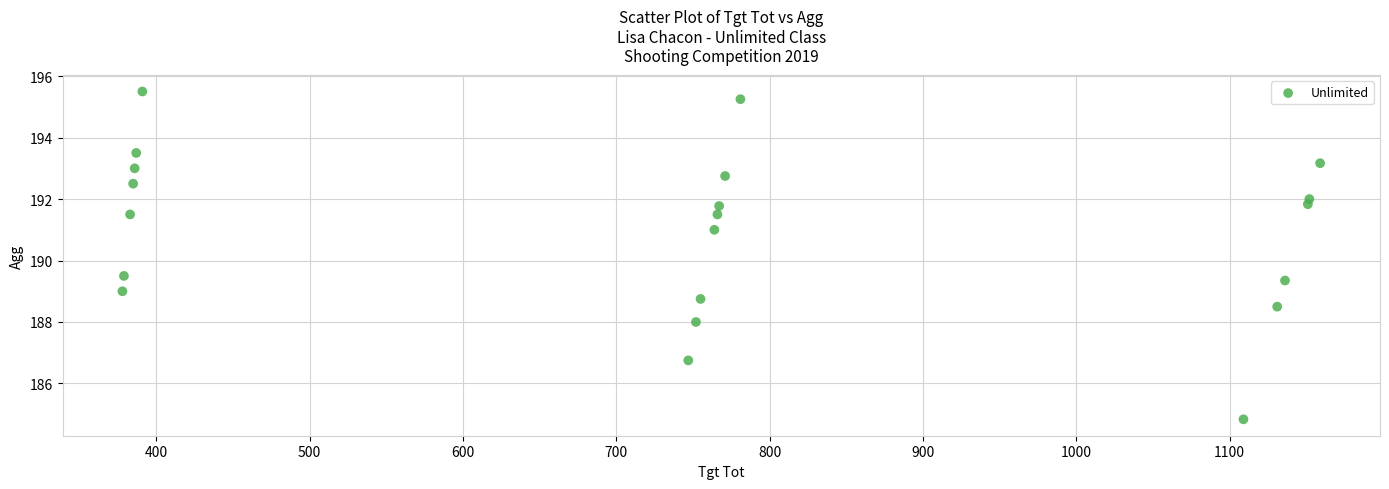

What Y value in the scatter plot is closest to 190?

189.5